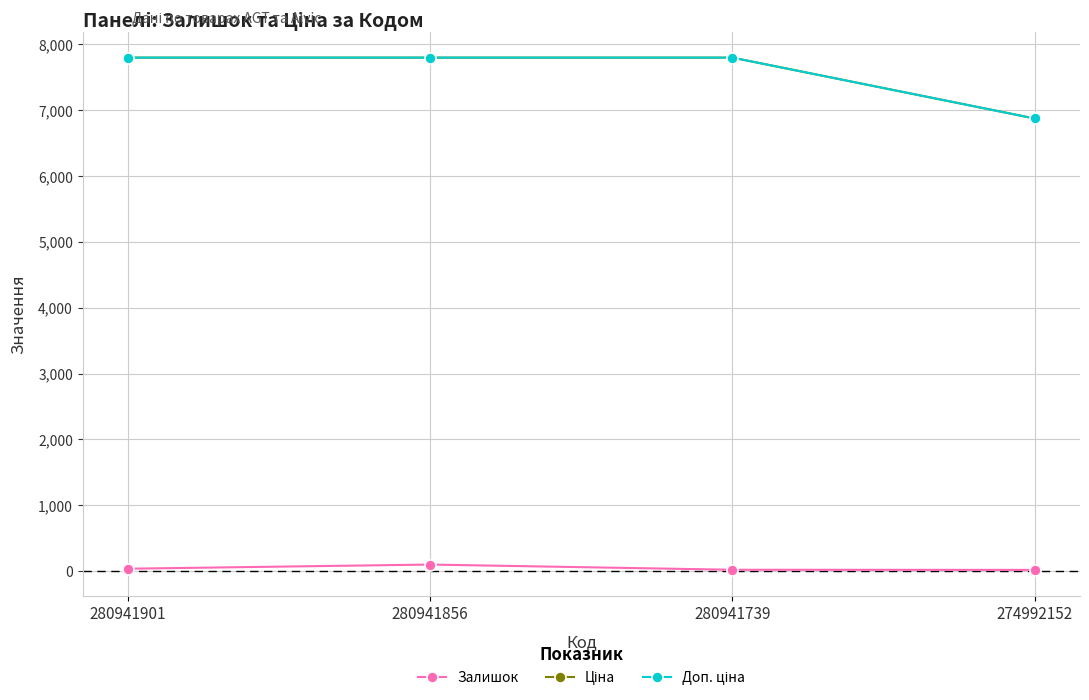

At which category does Залишок reach its first local peak?

280941856